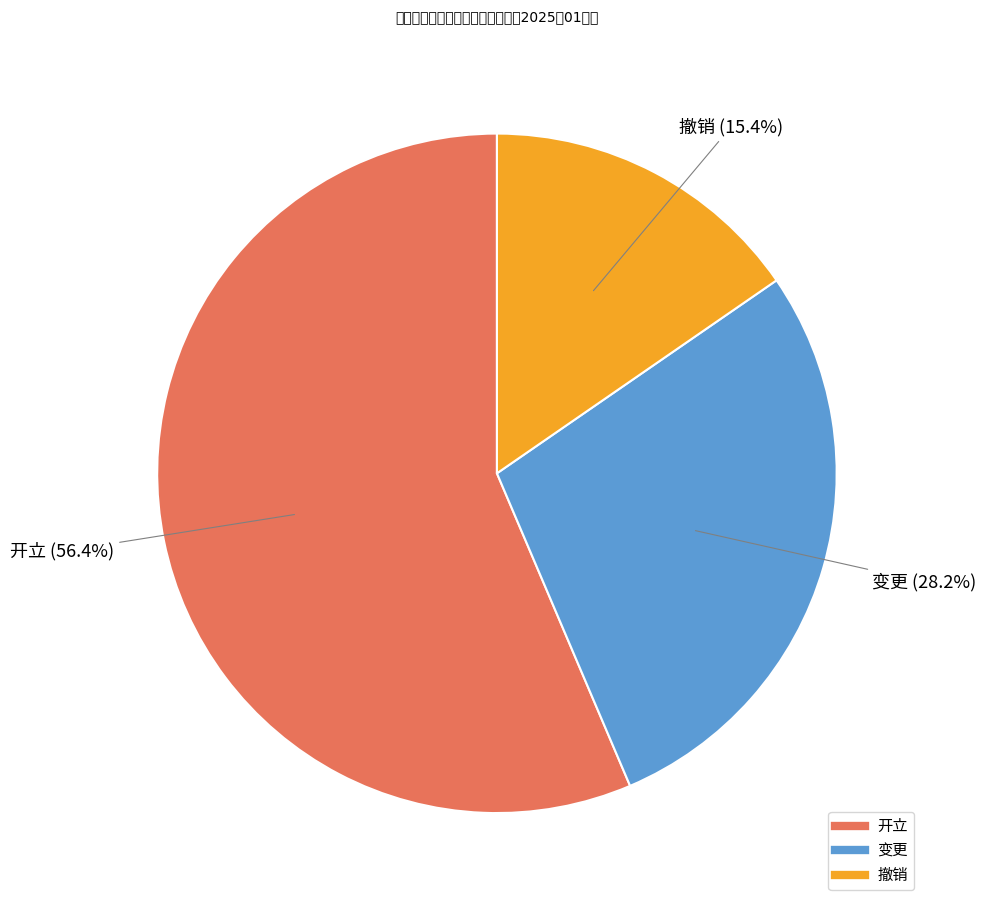

To the nearest percent, what percentage of the pie is 撤销?

15%